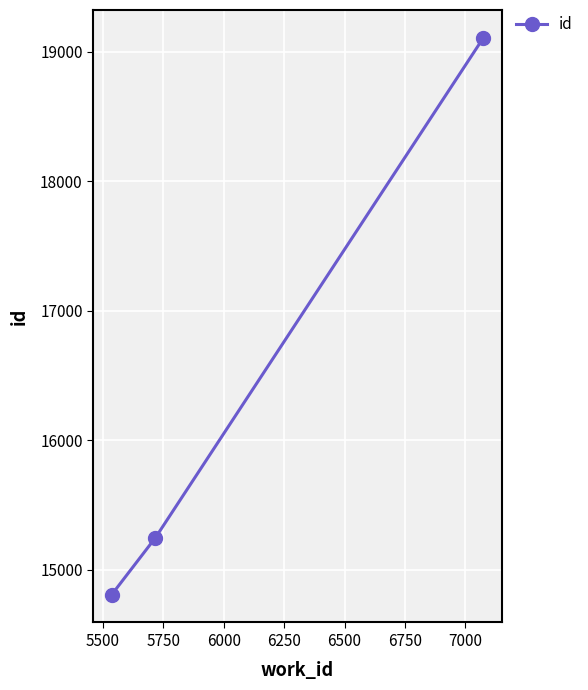

What is the sum of all values?

49161